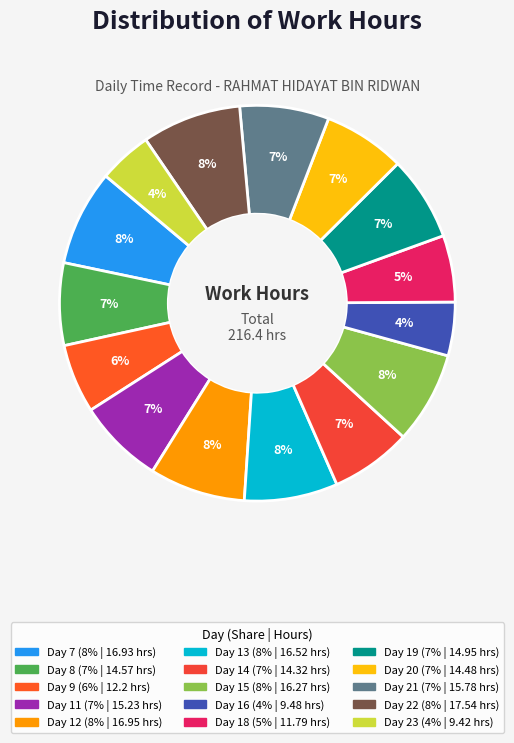

To the nearest percent, what is the combined percentage of Day 15 and Day 8?

14%